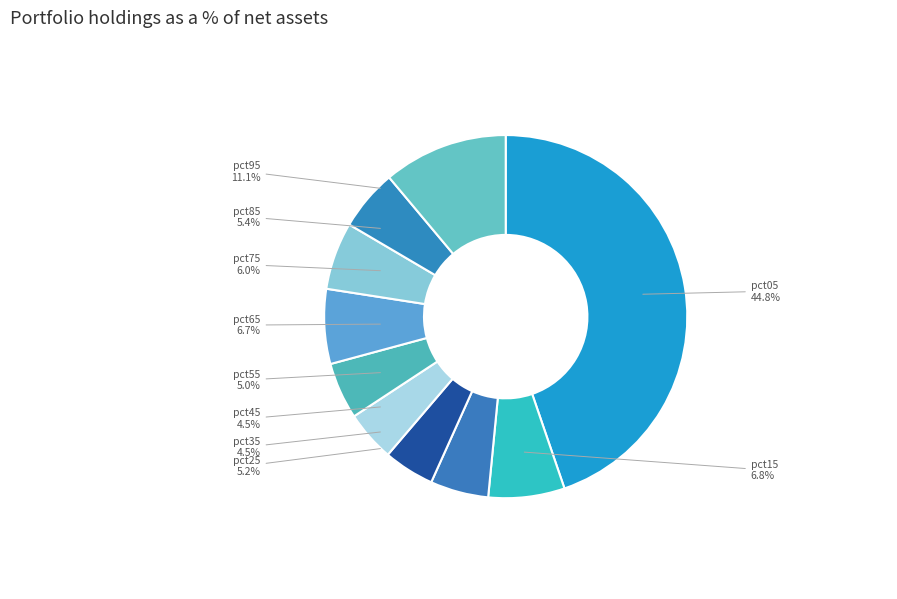

What percentage is the pct15 slice, to the nearest percent?

7%